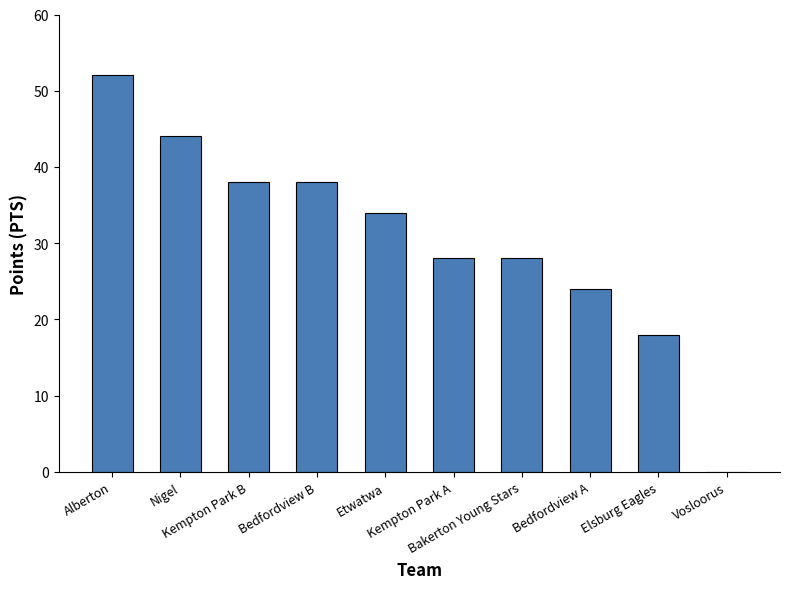

What is the ratio of the value at Elsburg Eagles to the value at Nigel?

0.4